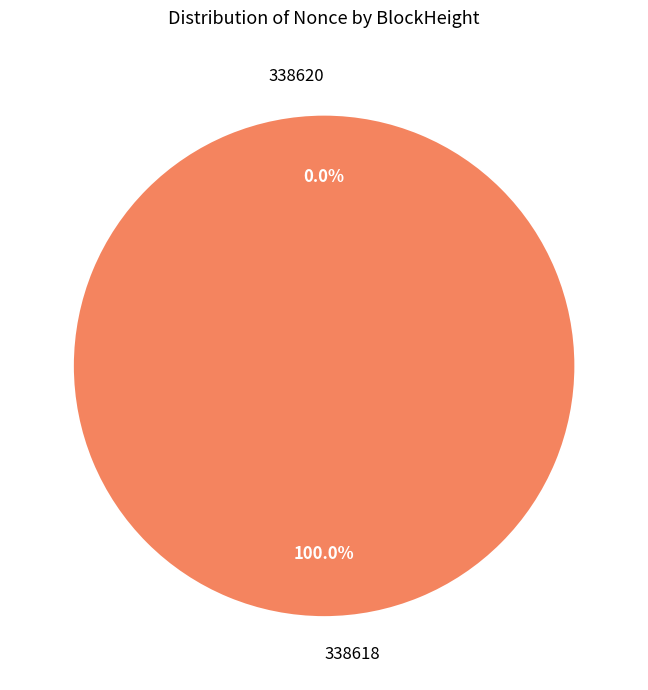

To the nearest percent, what portion does 338618 represent?

100%